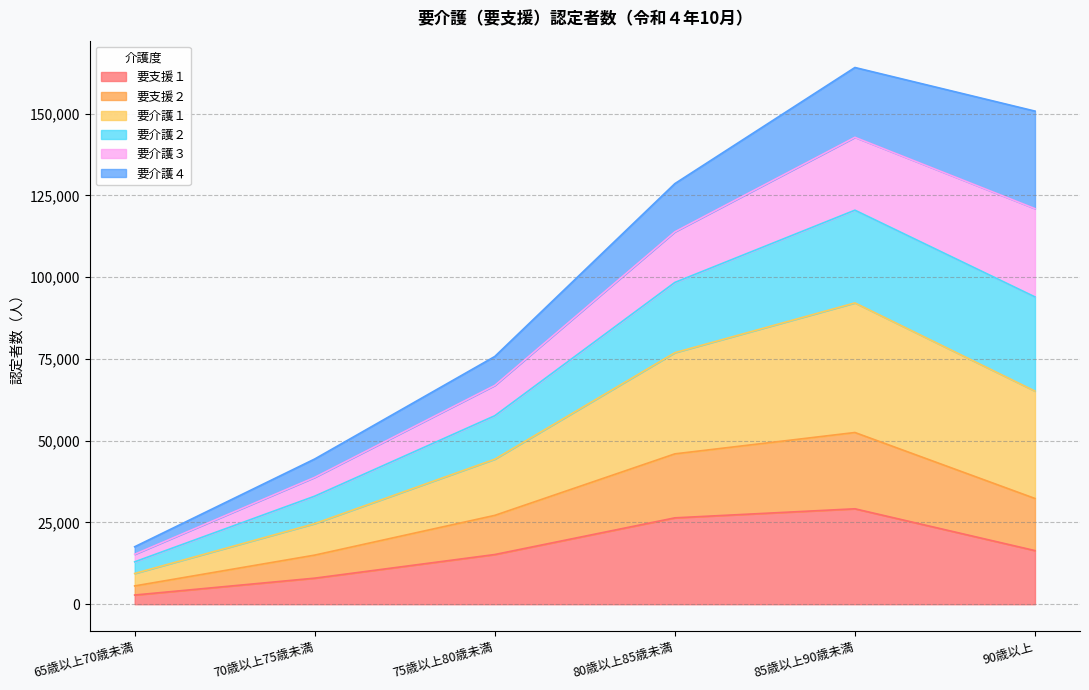

Which has a higher value, 75歳以上80歳未満 or 70歳以上75歳未満?

75歳以上80歳未満